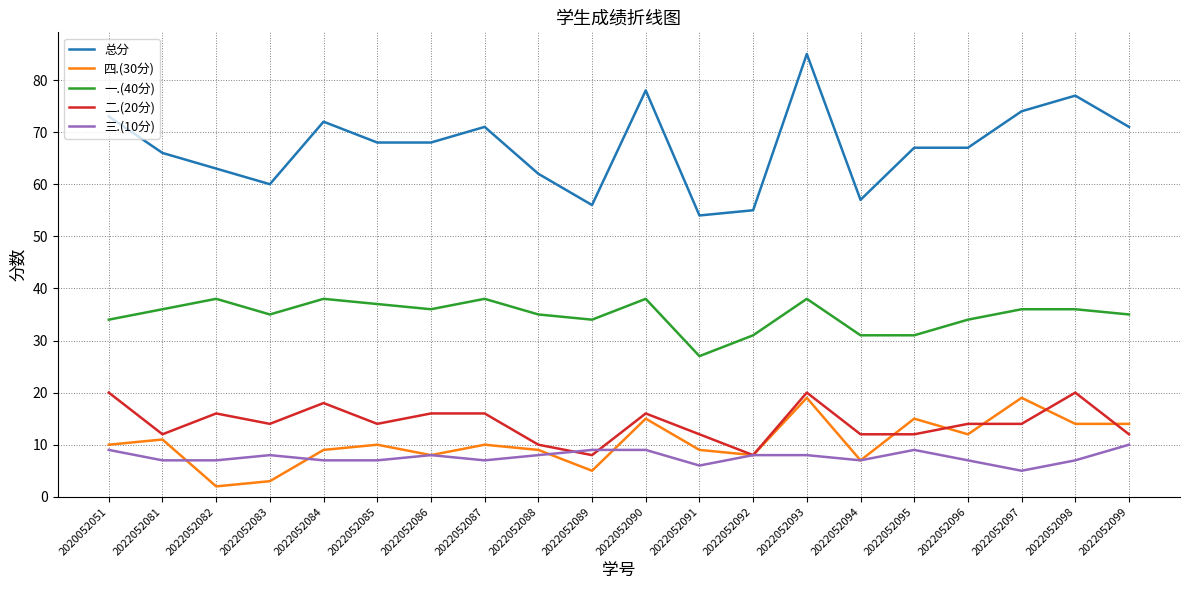

What is the approximate value of 总分 at 2022052082?

63